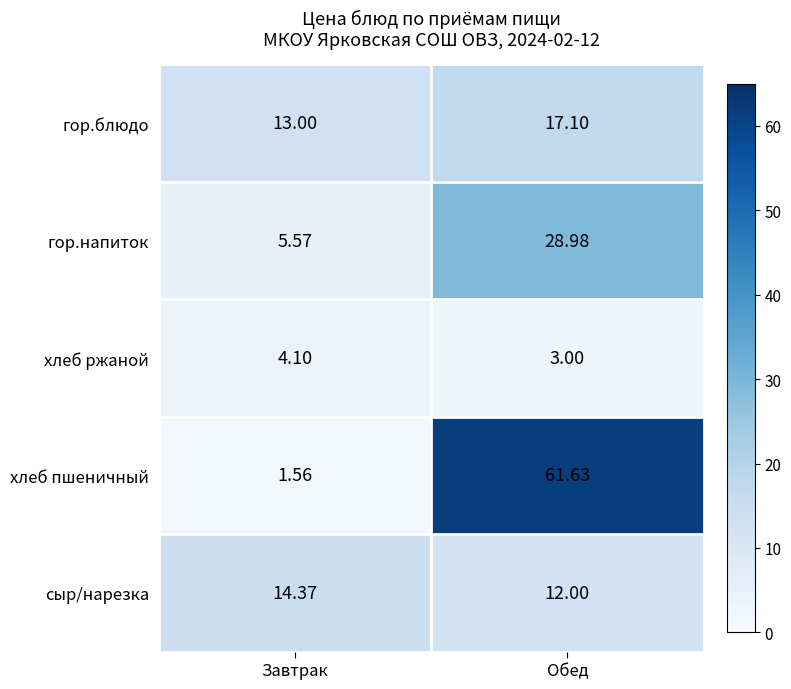

List the series in order of their peak value, highest first.

хлеб пшеничный, гор.напиток, гор.блюдо, сыр/нарезка, хлеб ржаной